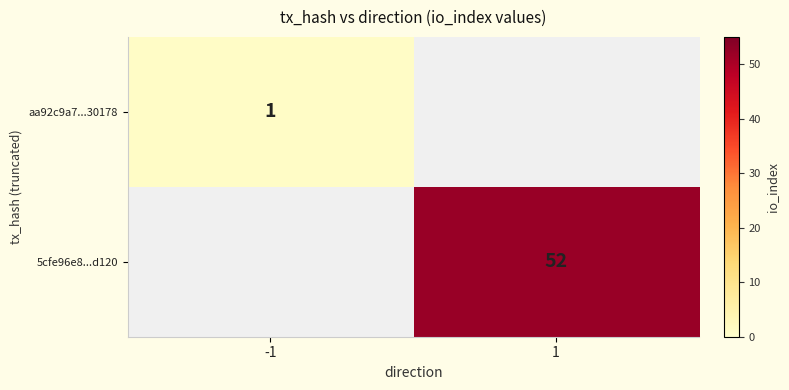

What is the greatest value displayed?

52.0